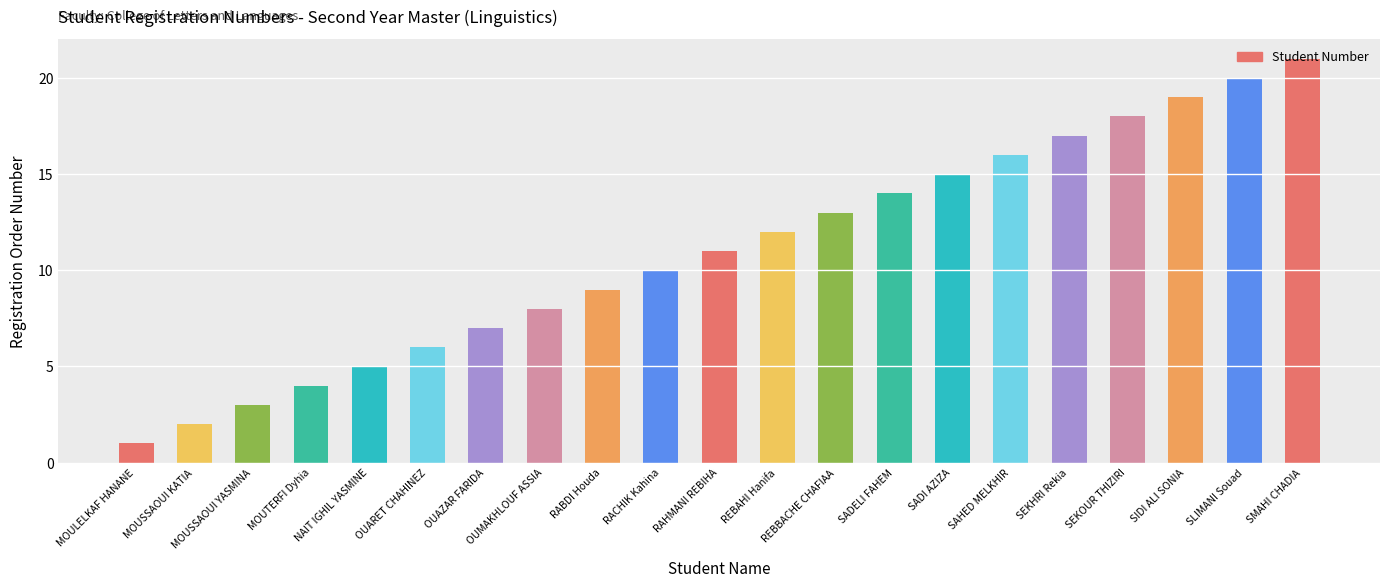

What is the change in value from MOULELKAF HANANE to SADI AZIZA?

+14